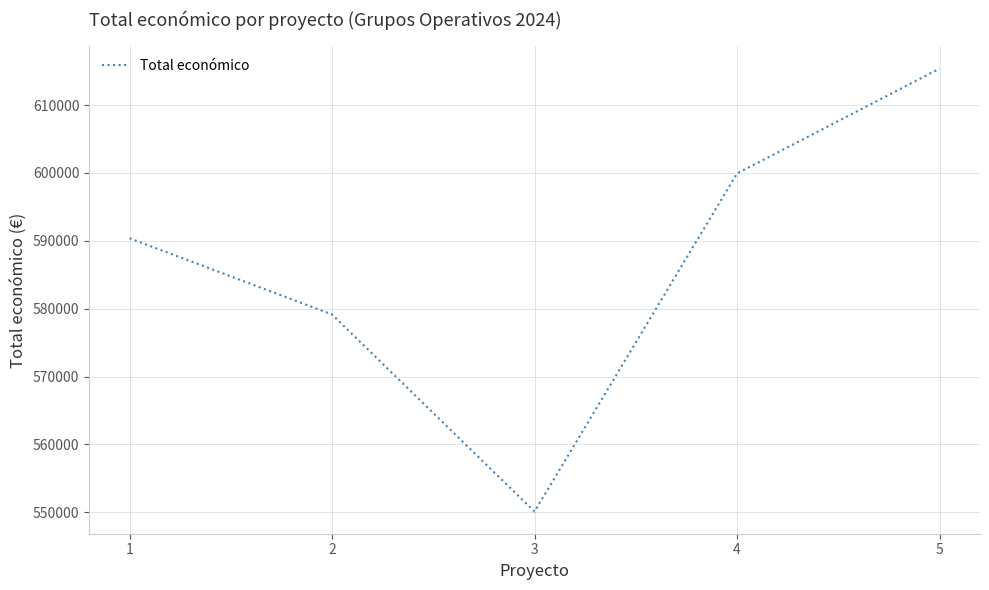

How many distinct data groups are displayed?

1